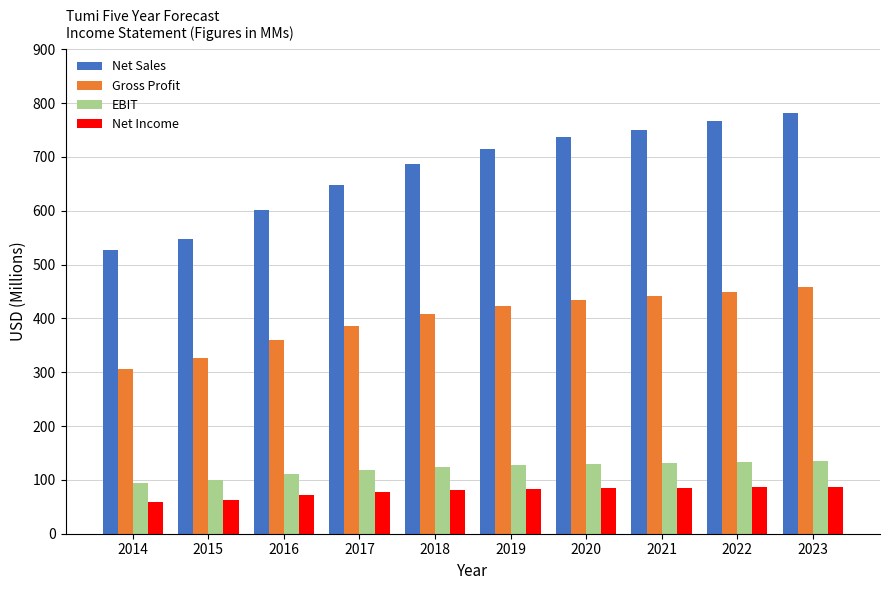

The EBIT series shows 171.9 at 2017. True or false?

False